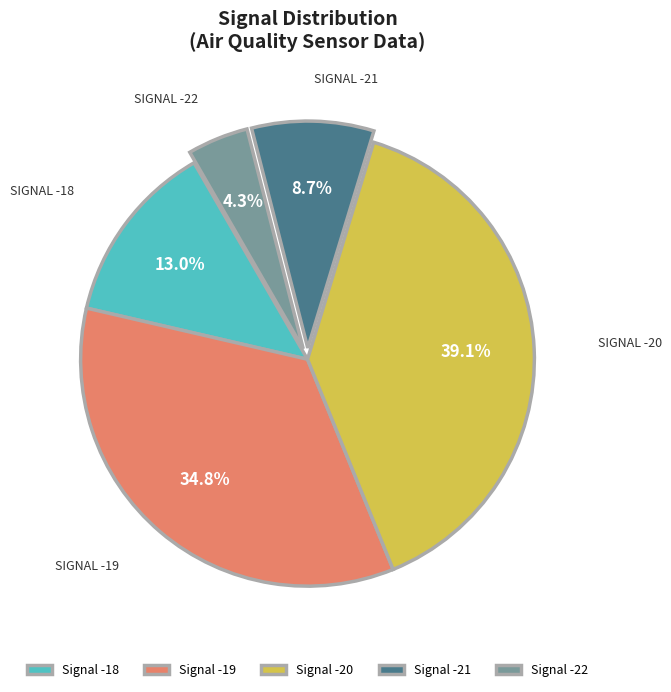

Approximately how many times larger is the value at Signal -18 compared to Signal -20?

0.3